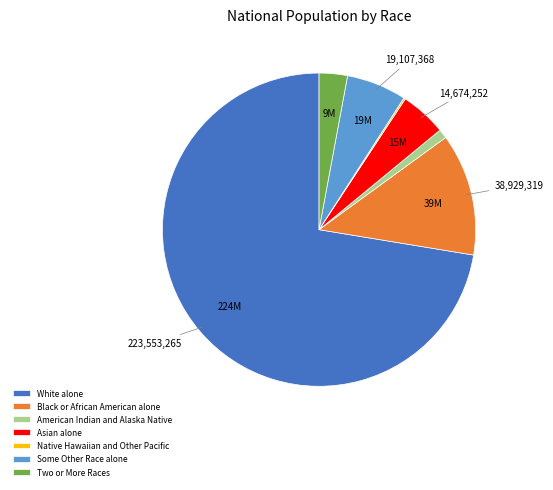

Which category has the biggest portion of the pie?

White alone